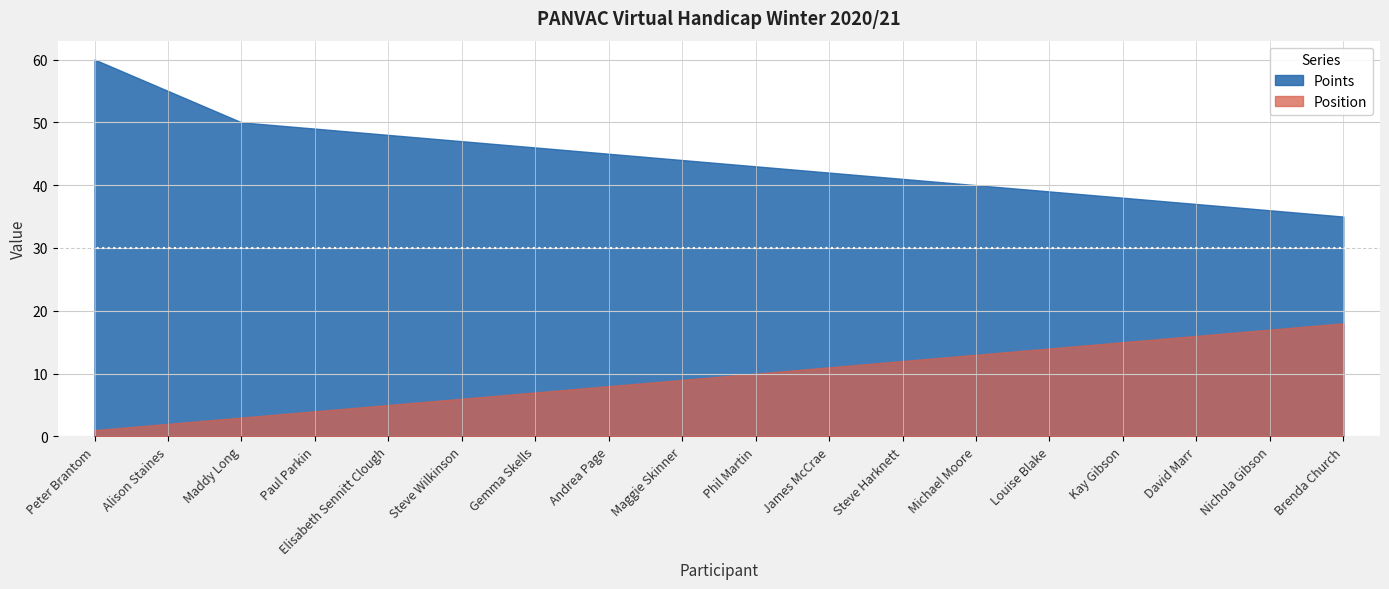

How many values in the Position series exceed 10?

8